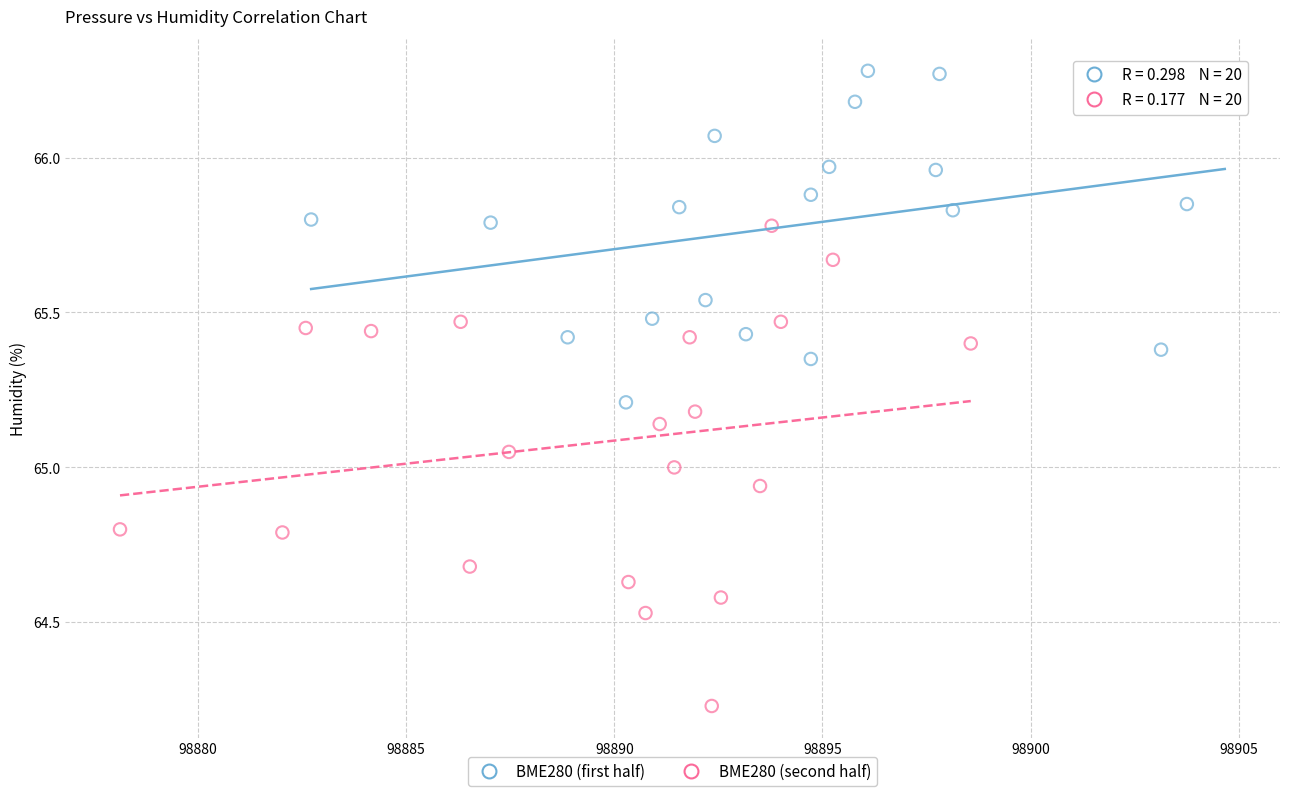

Which series reaches the maximum Y coordinate?

BME280 (first half)